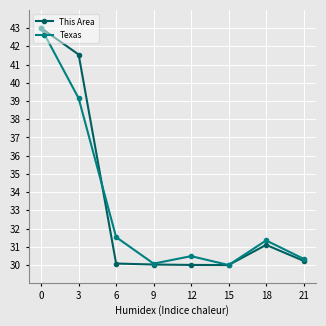

True or false: Texas has more than 1 points higher than both neighbors.

True